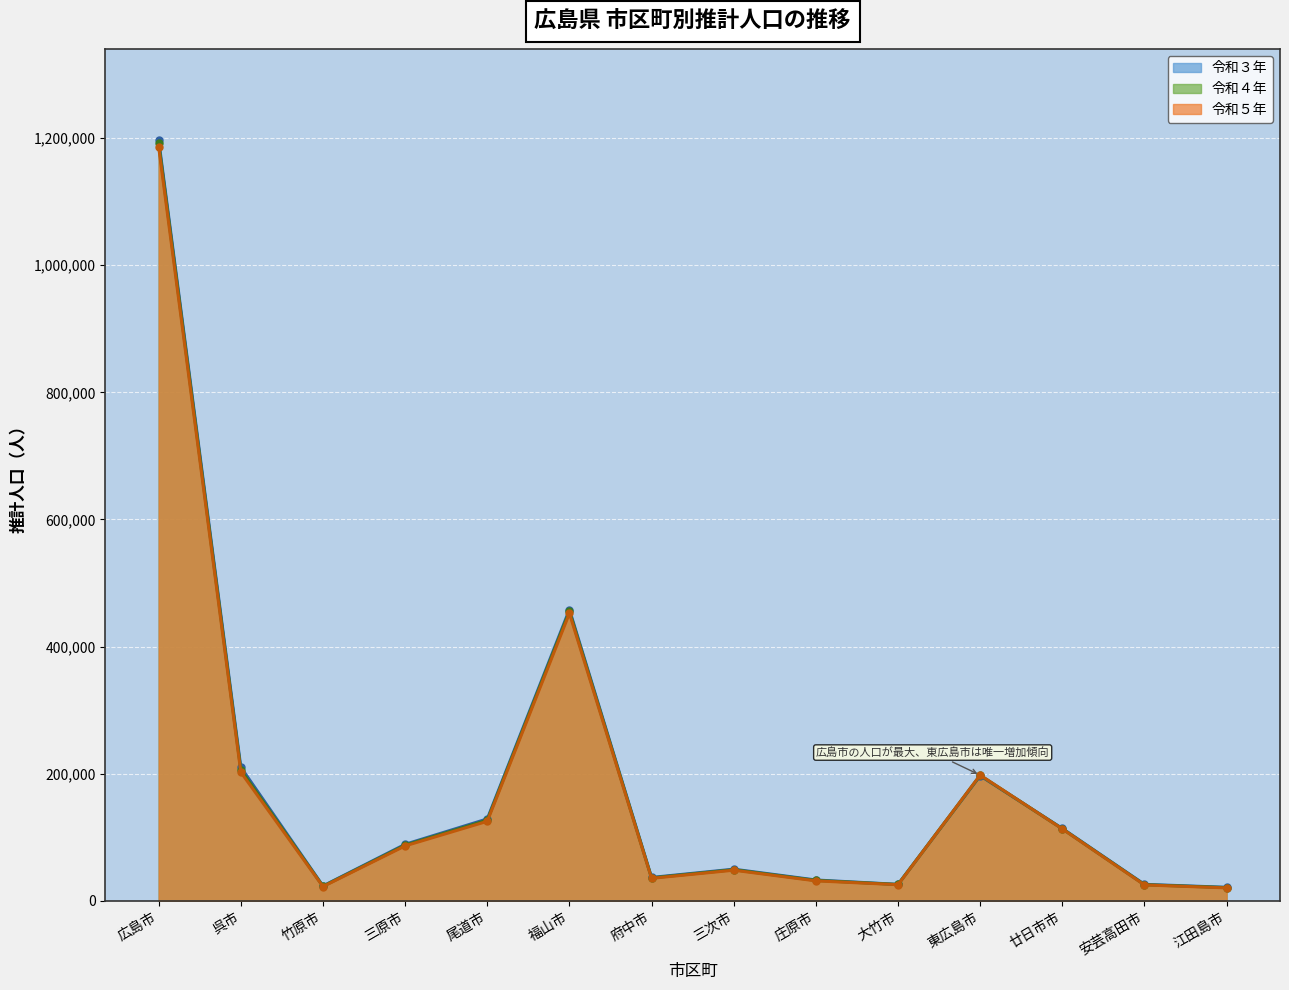

How many lines are shown in the chart?

3